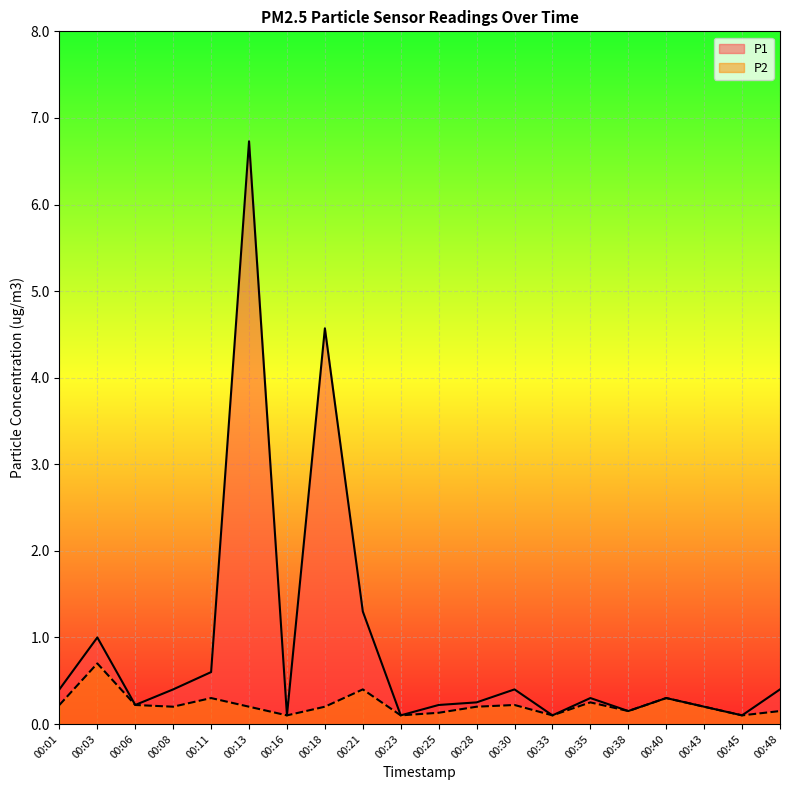

Count the number of categories in the chart.

20